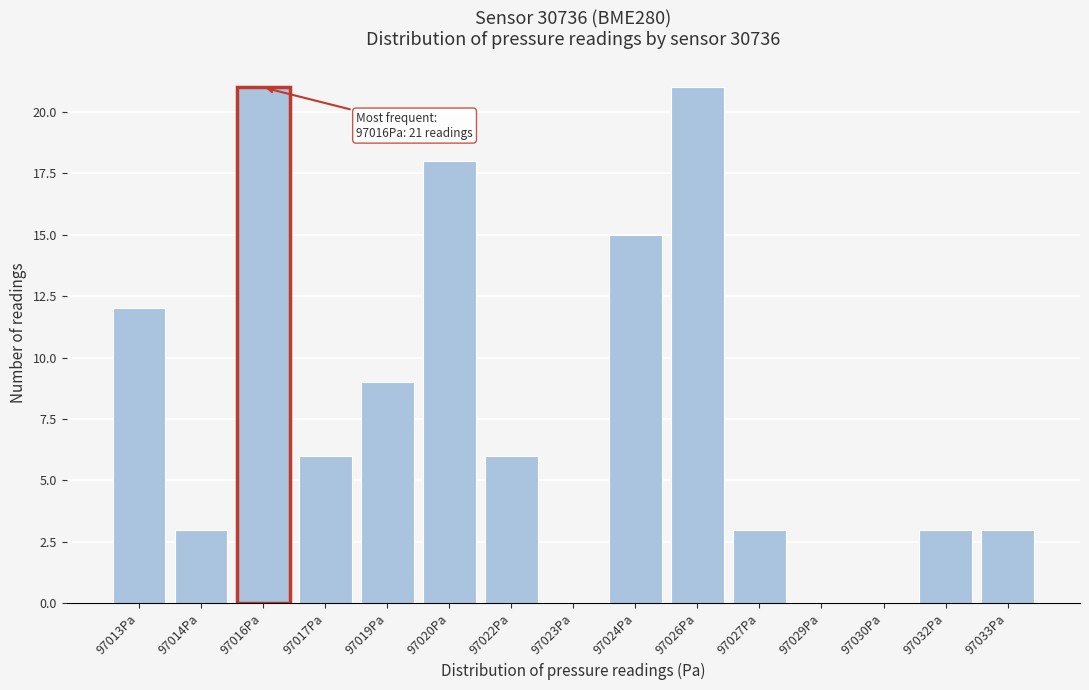

Reading left to right, extract all data points from this chart.

97013Pa=12	97014Pa=3	97016Pa=21	97017Pa=6	97019Pa=9	97020Pa=18	97022Pa=6	97023Pa=0	97024Pa=15	97026Pa=21	97027Pa=3	97029Pa=0	97030Pa=0	97032Pa=3	97033Pa=3